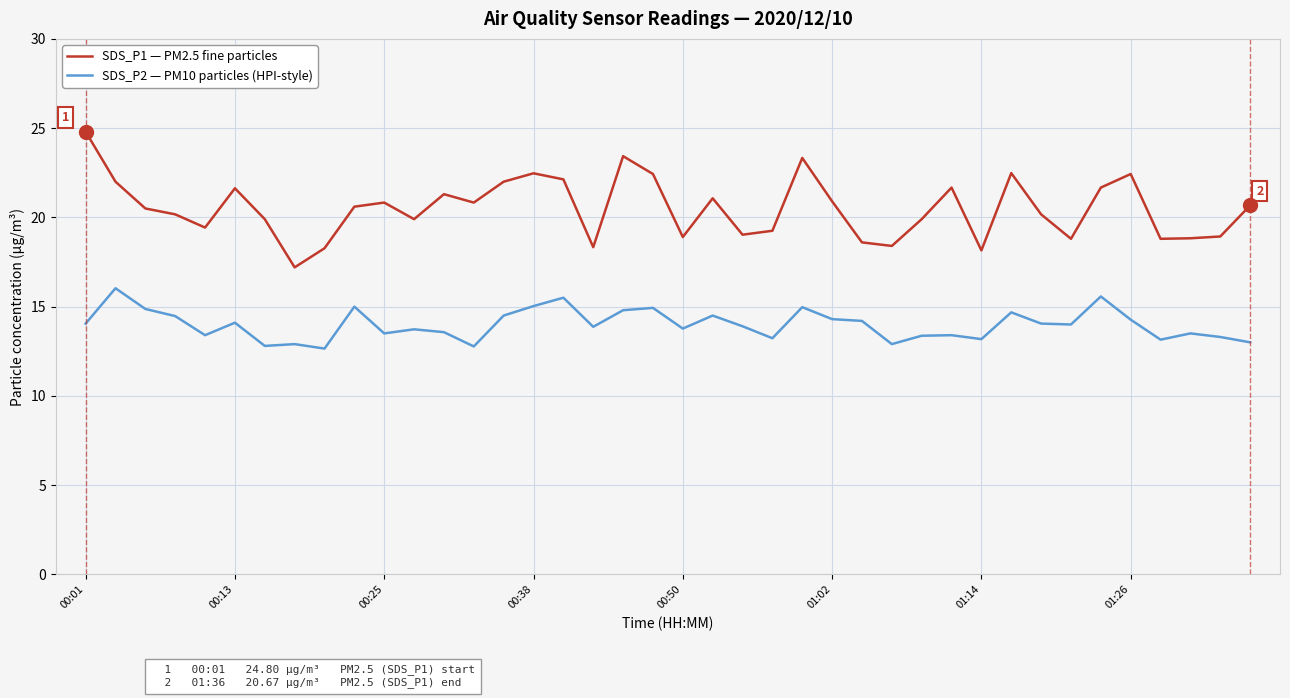

What is the difference between the maximum and minimum values in the SDS_P1 — PM2.5 fine particles series?

7.6